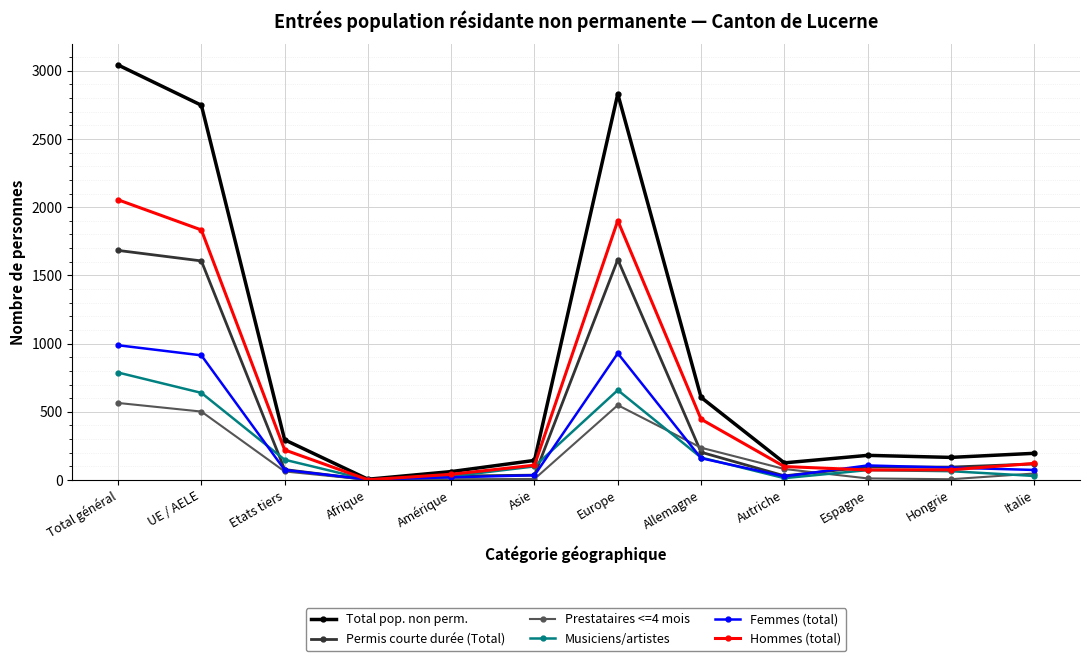

Rank the series by their maximum value, from highest to lowest.

Total pop. non perm., Hommes (total), Permis courte durée (Total), Femmes (total), Musiciens/artistes, Prestataires <=4 mois